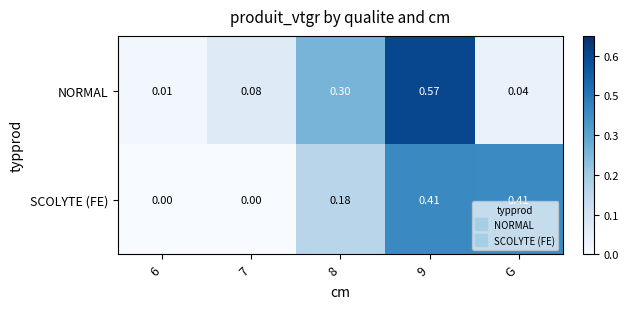

List the series in order of their peak value, lowest first.

SCOLYTE (FE), NORMAL